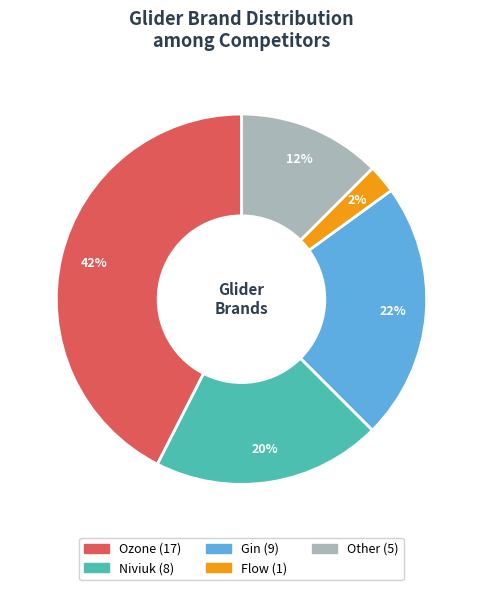

To the nearest percent, what is the average slice percentage?

20%